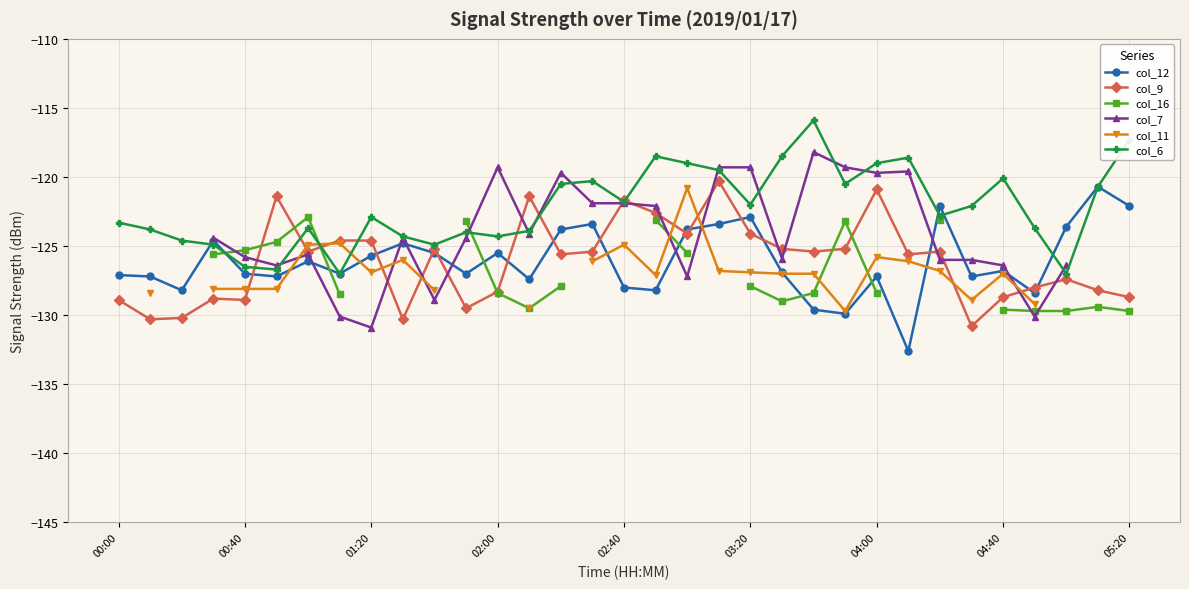

What is the sum of all col_6 values?

-4032.6